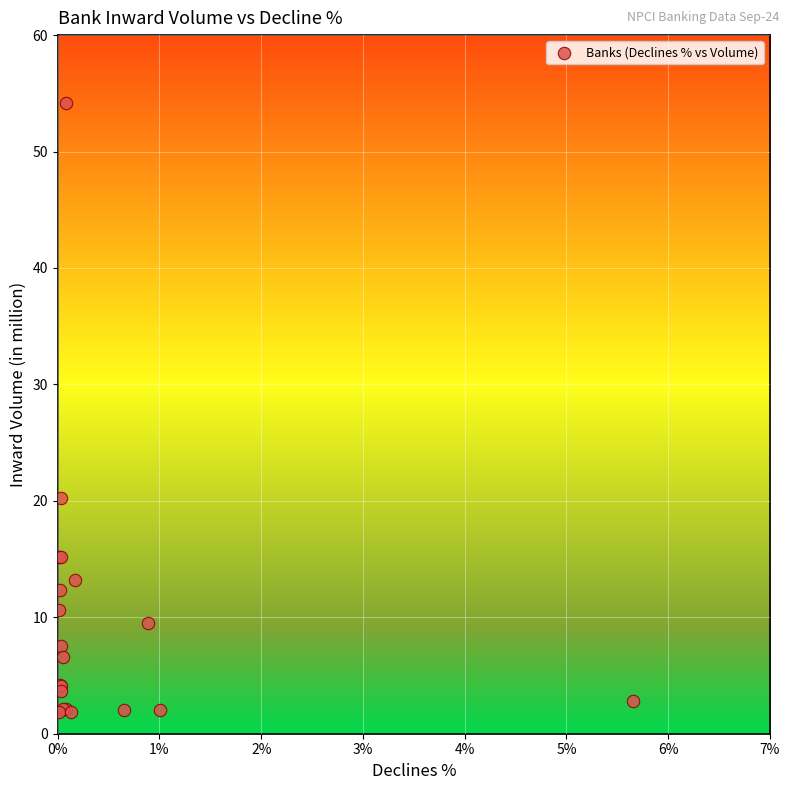

What Y value in the scatter plot is closest to 28?

20.3